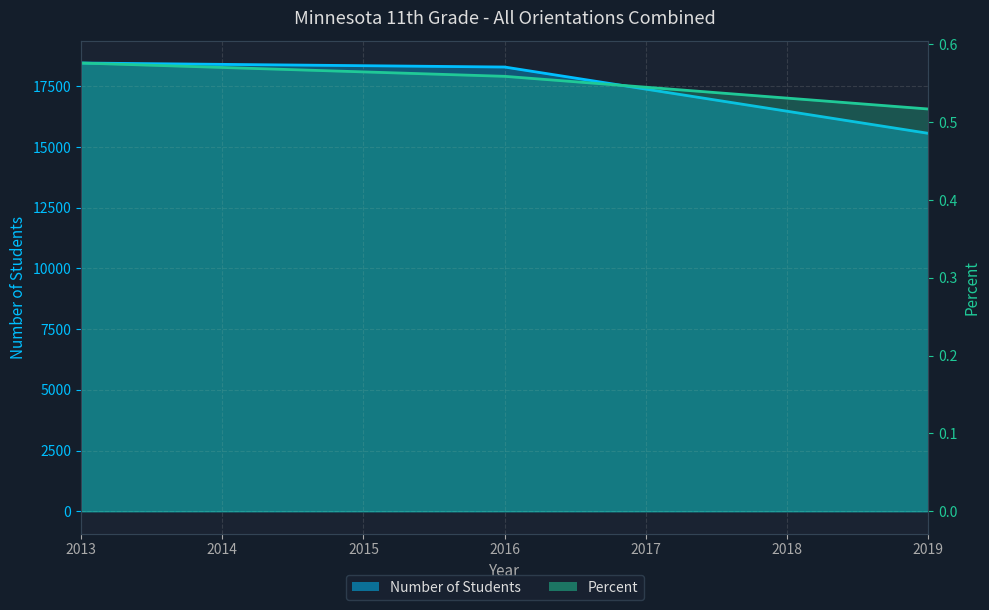

Reading left to right, what are all the values shown in this chart?

Number of Students: 18456.0	18291.0	15561.0
Percent: 0.6	0.6	0.5